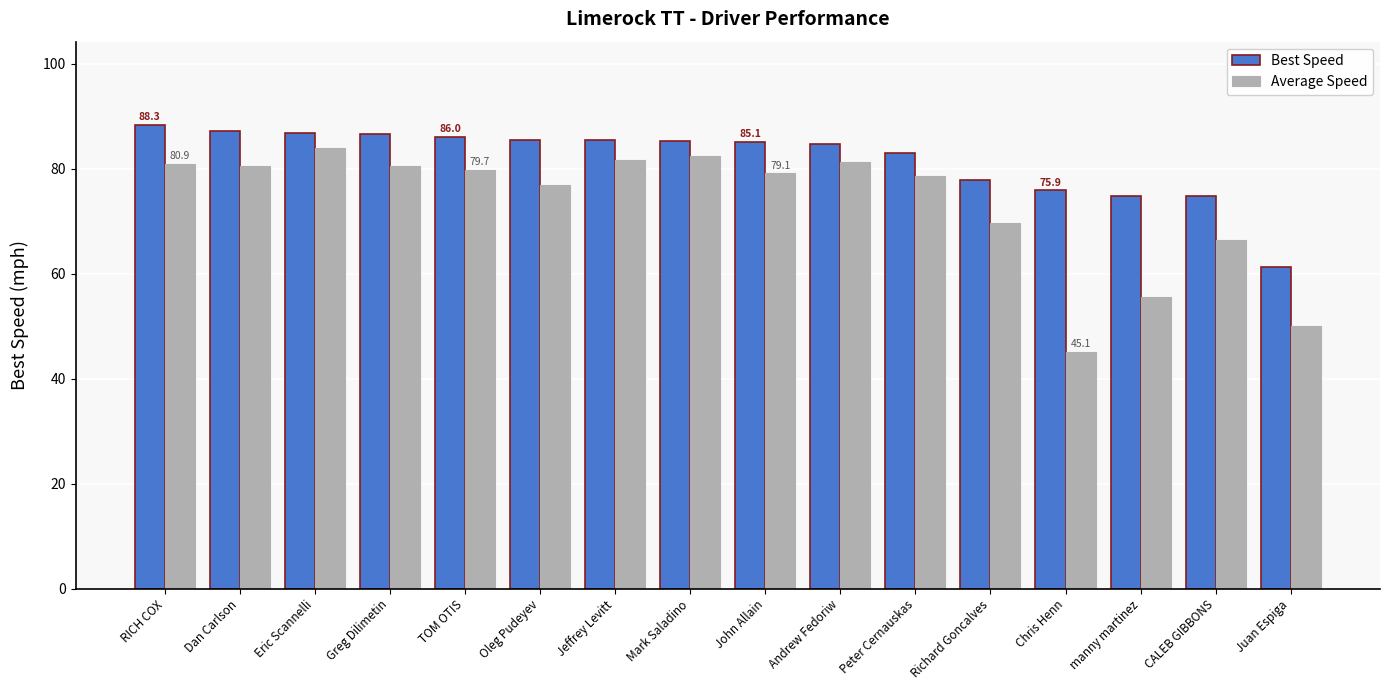

How many distinct data groups are displayed?

2